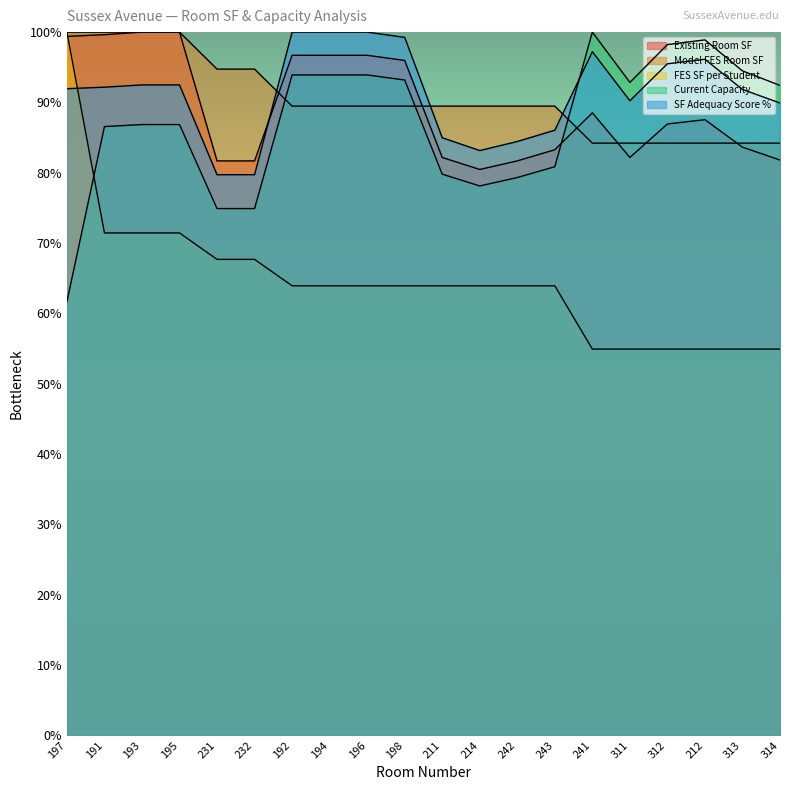

The Current Capacity series shows 213.3 at 212. True or false?

False